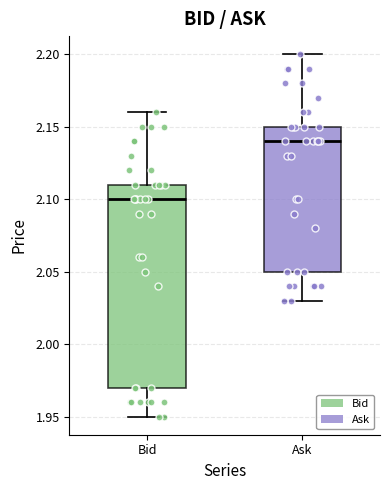

Which box's median line is the highest?

Ask